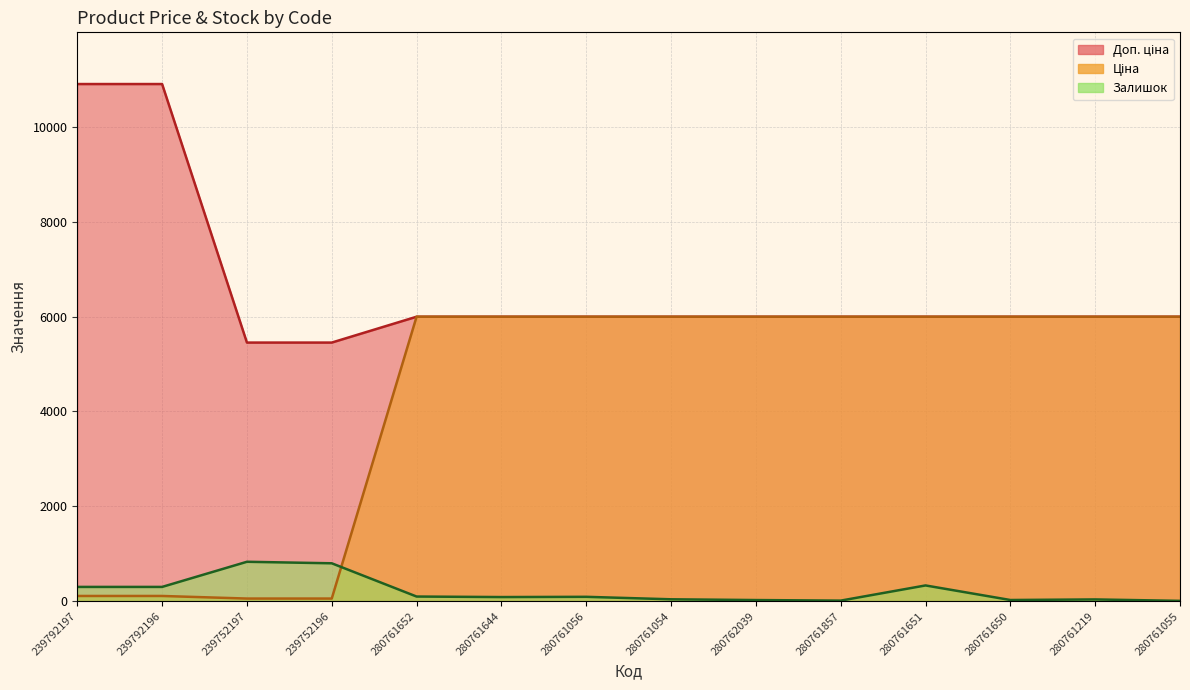

At which label does Ціна first exceed 5996?

280761652